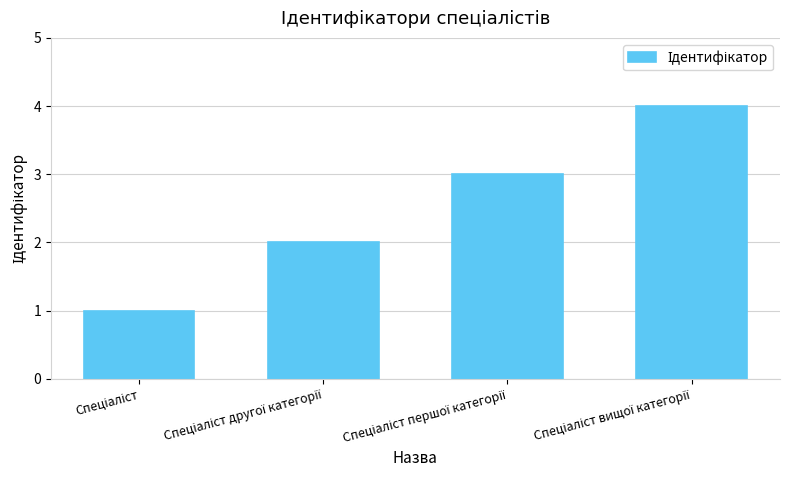

What is the difference between the maximum and minimum values?

3